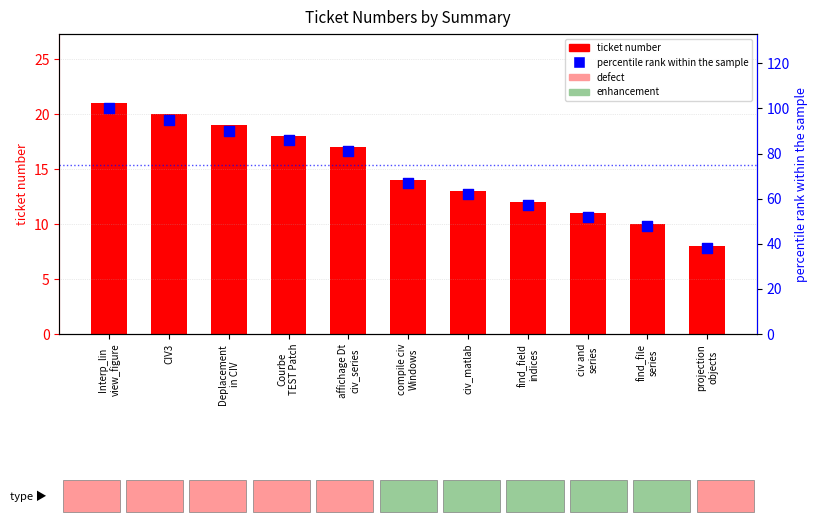

Which series has the widest spread of Y values?

percentile rank within the sample